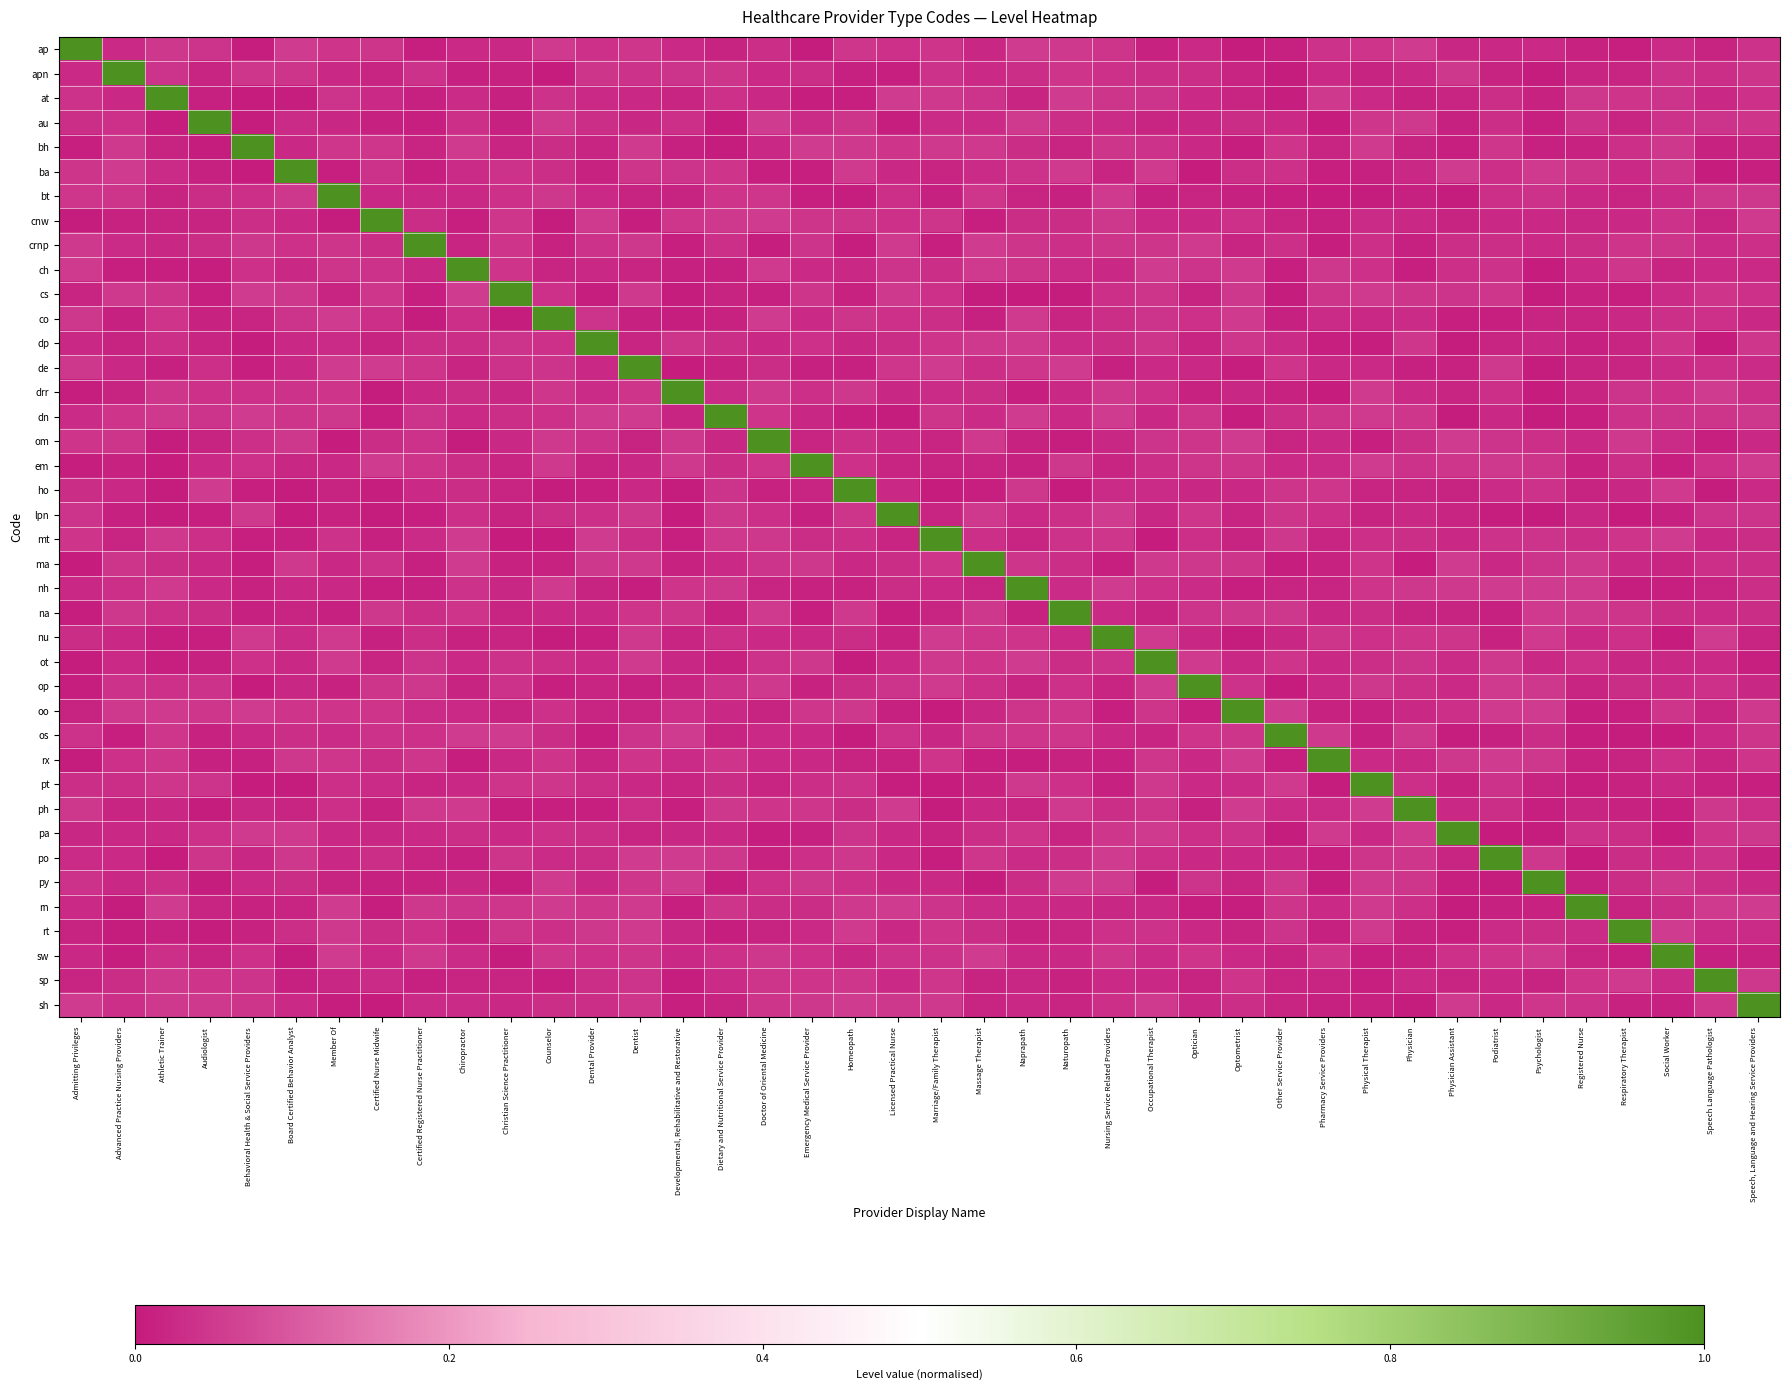

Reading left to right, what are all the values shown in this chart?

ap: Admitting Privileges=1.0	Advanced Practice Nursing Providers=0.0	Athletic Trainer=0.0	Audiologist=0.0	Behavioral Health & Social Service Providers=0.0	Board Certified Behavior Analyst=0.1	Member Of=0.0	Certified Nurse Midwife=0.0	Certified Registered Nurse Practitioner=0.0	Chiropractor=0.0	Christian Science Practitioner=0.0	Counselor=0.1	Dental Provider=0.0	Dentist=0.0	Developmental, Rehabilitative and Restorative=0.0	Dietary and Nutritional Service Provider=0.0	Doctor of Oriental Medicine=0.0	Emergency Medical Service Provider=0.0	Homeopath=0.0	Licensed Practical Nurse=0.0	Marriage/Family Therapist=0.0	Massage Therapist=0.0	Naprapath=0.1	Naturopath=0.0	Nursing Service Related Providers=0.0	Occupational Therapist=0.0	Optician=0.0	Optometrist=0.0	Other Service Provider=0.0	Pharmacy Service Providers=0.0	Physical Therapist=0.0	Physician=0.1	Physician Assistant=0.0	Podiatrist=0.0	Psychologist=0.0	Registered Nurse=0.0	Respiratory Therapist=0.0	Social Worker=0.0	Speech Language Pathologist=0.0	Speech, Language and Hearing Service Providers=0.0
apn: Admitting Privileges=0.0	Advanced Practice Nursing Providers=1.0	Athletic Trainer=0.0	Audiologist=0.0	Behavioral Health & Social Service Providers=0.0	Board Certified Behavior Analyst=0.0	Member Of=0.0	Certified Nurse Midwife=0.0	Certified Registered Nurse Practitioner=0.0	Chiropractor=0.0	Christian Science Practitioner=0.0	Counselor=0.0	Dental Provider=0.0	Dentist=0.0	Developmental, Rehabilitative and Restorative=0.0	Dietary and Nutritional Service Provider=0.0	Doctor of Oriental Medicine=0.0	Emergency Medical Service Provider=0.0	Homeopath=0.0	Licensed Practical Nurse=0.0	Marriage/Family Therapist=0.0	Massage Therapist=0.0	Naprapath=0.0	Naturopath=0.0	Nursing Service Related Providers=0.0	Occupational Therapist=0.0	Optician=0.0	Optometrist=0.0	Other Service Provider=0.0	Pharmacy Service Providers=0.0	Physical Therapist=0.0	Physician=0.0	Physician Assistant=0.0	Podiatrist=0.0	Psychologist=0.0	Registered Nurse=0.0	Respiratory Therapist=0.0	Social Worker=0.0	Speech Language Pathologist=0.0	Speech, Language and Hearing Service Providers=0.0
at: Admitting Privileges=0.0	Advanced Practice Nursing Providers=0.0	Athletic Trainer=1.0	Audiologist=0.0	Behavioral Health & Social Service Providers=0.0	Board Certified Behavior Analyst=0.0	Member Of=0.0	Certified Nurse Midwife=0.0	Certified Registered Nurse Practitioner=0.0	Chiropractor=0.0	Christian Science Practitioner=0.0	Counselor=0.0	Dental Provider=0.0	Dentist=0.0	Developmental, Rehabilitative and Restorative=0.0	Dietary and Nutritional Service Provider=0.0	Doctor of Oriental Medicine=0.0	Emergency Medical Service Provider=0.0	Homeopath=0.0	Licensed Practical Nurse=0.1	Marriage/Family Therapist=0.1	Massage Therapist=0.0	Naprapath=0.0	Naturopath=0.1	Nursing Service Related Providers=0.0	Occupational Therapist=0.0	Optician=0.0	Optometrist=0.0	Other Service Provider=0.0	Pharmacy Service Providers=0.0	Physical Therapist=0.0	Physician=0.0	Physician Assistant=0.0	Podiatrist=0.0	Psychologist=0.0	Registered Nurse=0.0	Respiratory Therapist=0.0	Social Worker=0.0	Speech Language Pathologist=0.0	Speech, Language and Hearing Service Providers=0.0
au: Admitting Privileges=0.0	Advanced Practice Nursing Providers=0.0	Athletic Trainer=0.0	Audiologist=1.0	Behavioral Health & Social Service Providers=0.0	Board Certified Behavior Analyst=0.0	Member Of=0.0	Certified Nurse Midwife=0.0	Certified Registered Nurse Practitioner=0.0	Chiropractor=0.0	Christian Science Practitioner=0.0	Counselor=0.1	Dental Provider=0.0	Dentist=0.0	Developmental, Rehabilitative and Restorative=0.0	Dietary and Nutritional Service Provider=0.0	Doctor of Oriental Medicine=0.1	Emergency Medical Service Provider=0.0	Homeopath=0.0	Licensed Practical Nurse=0.0	Marriage/Family Therapist=0.0	Massage Therapist=0.0	Naprapath=0.1	Naturopath=0.0	Nursing Service Related Providers=0.0	Occupational Therapist=0.0	Optician=0.0	Optometrist=0.0	Other Service Provider=0.0	Pharmacy Service Providers=0.0	Physical Therapist=0.0	Physician=0.0	Physician Assistant=0.0	Podiatrist=0.0	Psychologist=0.0	Registered Nurse=0.0	Respiratory Therapist=0.0	Social Worker=0.0	Speech Language Pathologist=0.0	Speech, Language and Hearing Service Providers=0.0
bh: Admitting Privileges=0.0	Advanced Practice Nursing Providers=0.1	Athletic Trainer=0.0	Audiologist=0.0	Behavioral Health & Social Service Providers=1.0	Board Certified Behavior Analyst=0.0	Member Of=0.0	Certified Nurse Midwife=0.0	Certified Registered Nurse Practitioner=0.0	Chiropractor=0.1	Christian Science Practitioner=0.0	Counselor=0.0	Dental Provider=0.0	Dentist=0.1	Developmental, Rehabilitative and Restorative=0.0	Dietary and Nutritional Service Provider=0.0	Doctor of Oriental Medicine=0.0	Emergency Medical Service Provider=0.1	Homeopath=0.0	Licensed Practical Nurse=0.0	Marriage/Family Therapist=0.0	Massage Therapist=0.0	Naprapath=0.0	Naturopath=0.0	Nursing Service Related Providers=0.0	Occupational Therapist=0.0	Optician=0.0	Optometrist=0.0	Other Service Provider=0.0	Pharmacy Service Providers=0.0	Physical Therapist=0.1	Physician=0.0	Physician Assistant=0.0	Podiatrist=0.0	Psychologist=0.0	Registered Nurse=0.0	Respiratory Therapist=0.0	Social Worker=0.0	Speech Language Pathologist=0.0	Speech, Language and Hearing Service Providers=0.0
ba: Admitting Privileges=0.0	Advanced Practice Nursing Providers=0.1	Athletic Trainer=0.0	Audiologist=0.0	Behavioral Health & Social Service Providers=0.0	Board Certified Behavior Analyst=1.0	Member Of=0.0	Certified Nurse Midwife=0.0	Certified Registered Nurse Practitioner=0.0	Chiropractor=0.0	Christian Science Practitioner=0.0	Counselor=0.0	Dental Provider=0.0	Dentist=0.0	Developmental, Rehabilitative and Restorative=0.0	Dietary and Nutritional Service Provider=0.0	Doctor of Oriental Medicine=0.0	Emergency Medical Service Provider=0.0	Homeopath=0.1	Licensed Practical Nurse=0.0	Marriage/Family Therapist=0.0	Massage Therapist=0.0	Naprapath=0.0	Naturopath=0.1	Nursing Service Related Providers=0.0	Occupational Therapist=0.1	Optician=0.0	Optometrist=0.0	Other Service Provider=0.0	Pharmacy Service Providers=0.0	Physical Therapist=0.0	Physician=0.0	Physician Assistant=0.1	Podiatrist=0.0	Psychologist=0.1	Registered Nurse=0.0	Respiratory Therapist=0.0	Social Worker=0.0	Speech Language Pathologist=0.0	Speech, Language and Hearing Service Providers=0.0
bt: Admitting Privileges=0.0	Advanced Practice Nursing Providers=0.0	Athletic Trainer=0.0	Audiologist=0.0	Behavioral Health & Social Service Providers=0.0	Board Certified Behavior Analyst=0.0	Member Of=1.0	Certified Nurse Midwife=0.0	Certified Registered Nurse Practitioner=0.0	Chiropractor=0.0	Christian Science Practitioner=0.0	Counselor=0.0	Dental Provider=0.0	Dentist=0.0	Developmental, Rehabilitative and Restorative=0.0	Dietary and Nutritional Service Provider=0.0	Doctor of Oriental Medicine=0.0	Emergency Medical Service Provider=0.0	Homeopath=0.0	Licensed Practical Nurse=0.0	Marriage/Family Therapist=0.0	Massage Therapist=0.0	Naprapath=0.0	Naturopath=0.0	Nursing Service Related Providers=0.1	Occupational Therapist=0.0	Optician=0.0	Optometrist=0.0	Other Service Provider=0.0	Pharmacy Service Providers=0.0	Physical Therapist=0.0	Physician=0.0	Physician Assistant=0.0	Podiatrist=0.0	Psychologist=0.0	Registered Nurse=0.0	Respiratory Therapist=0.0	Social Worker=0.0	Speech Language Pathologist=0.0	Speech, Language and Hearing Service Providers=0.0
cnw: Admitting Privileges=0.0	Advanced Practice Nursing Providers=0.0	Athletic Trainer=0.0	Audiologist=0.0	Behavioral Health & Social Service Providers=0.0	Board Certified Behavior Analyst=0.0	Member Of=0.0	Certified Nurse Midwife=1.0	Certified Registered Nurse Practitioner=0.0	Chiropractor=0.0	Christian Science Practitioner=0.0	Counselor=0.0	Dental Provider=0.1	Dentist=0.0	Developmental, Rehabilitative and Restorative=0.0	Dietary and Nutritional Service Provider=0.0	Doctor of Oriental Medicine=0.1	Emergency Medical Service Provider=0.0	Homeopath=0.0	Licensed Practical Nurse=0.0	Marriage/Family Therapist=0.0	Massage Therapist=0.0	Naprapath=0.0	Naturopath=0.0	Nursing Service Related Providers=0.0	Occupational Therapist=0.0	Optician=0.0	Optometrist=0.0	Other Service Provider=0.0	Pharmacy Service Providers=0.0	Physical Therapist=0.0	Physician=0.0	Physician Assistant=0.0	Podiatrist=0.0	Psychologist=0.0	Registered Nurse=0.0	Respiratory Therapist=0.0	Social Worker=0.0	Speech Language Pathologist=0.0	Speech, Language and Hearing Service Providers=0.1
crnp: Admitting Privileges=0.1	Advanced Practice Nursing Providers=0.0	Athletic Trainer=0.0	Audiologist=0.0	Behavioral Health & Social Service Providers=0.0	Board Certified Behavior Analyst=0.0	Member Of=0.0	Certified Nurse Midwife=0.0	Certified Registered Nurse Practitioner=1.0	Chiropractor=0.0	Christian Science Practitioner=0.0	Counselor=0.0	Dental Provider=0.0	Dentist=0.0	Developmental, Rehabilitative and Restorative=0.0	Dietary and Nutritional Service Provider=0.0	Doctor of Oriental Medicine=0.0	Emergency Medical Service Provider=0.0	Homeopath=0.0	Licensed Practical Nurse=0.1	Marriage/Family Therapist=0.0	Massage Therapist=0.1	Naprapath=0.0	Naturopath=0.0	Nursing Service Related Providers=0.0	Occupational Therapist=0.0	Optician=0.1	Optometrist=0.0	Other Service Provider=0.0	Pharmacy Service Providers=0.0	Physical Therapist=0.0	Physician=0.0	Physician Assistant=0.0	Podiatrist=0.0	Psychologist=0.0	Registered Nurse=0.0	Respiratory Therapist=0.0	Social Worker=0.0	Speech Language Pathologist=0.0	Speech, Language and Hearing Service Providers=0.0
ch: Admitting Privileges=0.1	Advanced Practice Nursing Providers=0.0	Athletic Trainer=0.0	Audiologist=0.0	Behavioral Health & Social Service Providers=0.0	Board Certified Behavior Analyst=0.0	Member Of=0.0	Certified Nurse Midwife=0.0	Certified Registered Nurse Practitioner=0.0	Chiropractor=1.0	Christian Science Practitioner=0.0	Counselor=0.0	Dental Provider=0.0	Dentist=0.0	Developmental, Rehabilitative and Restorative=0.0	Dietary and Nutritional Service Provider=0.0	Doctor of Oriental Medicine=0.1	Emergency Medical Service Provider=0.0	Homeopath=0.0	Licensed Practical Nurse=0.0	Marriage/Family Therapist=0.0	Massage Therapist=0.1	Naprapath=0.0	Naturopath=0.0	Nursing Service Related Providers=0.0	Occupational Therapist=0.1	Optician=0.0	Optometrist=0.1	Other Service Provider=0.0	Pharmacy Service Providers=0.0	Physical Therapist=0.0	Physician=0.0	Physician Assistant=0.0	Podiatrist=0.0	Psychologist=0.0	Registered Nurse=0.0	Respiratory Therapist=0.0	Social Worker=0.0	Speech Language Pathologist=0.0	Speech, Language and Hearing Service Providers=0.0
cs: Admitting Privileges=0.0	Advanced Practice Nursing Providers=0.1	Athletic Trainer=0.0	Audiologist=0.0	Behavioral Health & Social Service Providers=0.1	Board Certified Behavior Analyst=0.0	Member Of=0.0	Certified Nurse Midwife=0.0	Certified Registered Nurse Practitioner=0.0	Chiropractor=0.1	Christian Science Practitioner=1.0	Counselor=0.0	Dental Provider=0.0	Dentist=0.0	Developmental, Rehabilitative and Restorative=0.0	Dietary and Nutritional Service Provider=0.0	Doctor of Oriental Medicine=0.0	Emergency Medical Service Provider=0.0	Homeopath=0.0	Licensed Practical Nurse=0.1	Marriage/Family Therapist=0.0	Massage Therapist=0.0	Naprapath=0.0	Naturopath=0.0	Nursing Service Related Providers=0.0	Occupational Therapist=0.0	Optician=0.0	Optometrist=0.0	Other Service Provider=0.0	Pharmacy Service Providers=0.0	Physical Therapist=0.1	Physician=0.0	Physician Assistant=0.0	Podiatrist=0.0	Psychologist=0.0	Registered Nurse=0.0	Respiratory Therapist=0.0	Social Worker=0.0	Speech Language Pathologist=0.0	Speech, Language and Hearing Service Providers=0.0
co: Admitting Privileges=0.0	Advanced Practice Nursing Providers=0.0	Athletic Trainer=0.0	Audiologist=0.0	Behavioral Health & Social Service Providers=0.0	Board Certified Behavior Analyst=0.0	Member Of=0.1	Certified Nurse Midwife=0.0	Certified Registered Nurse Practitioner=0.0	Chiropractor=0.0	Christian Science Practitioner=0.0	Counselor=1.0	Dental Provider=0.0	Dentist=0.0	Developmental, Rehabilitative and Restorative=0.0	Dietary and Nutritional Service Provider=0.0	Doctor of Oriental Medicine=0.1	Emergency Medical Service Provider=0.0	Homeopath=0.0	Licensed Practical Nurse=0.0	Marriage/Family Therapist=0.0	Massage Therapist=0.0	Naprapath=0.1	Naturopath=0.0	Nursing Service Related Providers=0.0	Occupational Therapist=0.0	Optician=0.0	Optometrist=0.1	Other Service Provider=0.0	Pharmacy Service Providers=0.0	Physical Therapist=0.0	Physician=0.0	Physician Assistant=0.0	Podiatrist=0.0	Psychologist=0.0	Registered Nurse=0.0	Respiratory Therapist=0.0	Social Worker=0.0	Speech Language Pathologist=0.0	Speech, Language and Hearing Service Providers=0.0
dp: Admitting Privileges=0.0	Advanced Practice Nursing Providers=0.0	Athletic Trainer=0.0	Audiologist=0.0	Behavioral Health & Social Service Providers=0.0	Board Certified Behavior Analyst=0.0	Member Of=0.0	Certified Nurse Midwife=0.0	Certified Registered Nurse Practitioner=0.0	Chiropractor=0.0	Christian Science Practitioner=0.0	Counselor=0.0	Dental Provider=1.0	Dentist=0.0	Developmental, Rehabilitative and Restorative=0.0	Dietary and Nutritional Service Provider=0.0	Doctor of Oriental Medicine=0.0	Emergency Medical Service Provider=0.0	Homeopath=0.0	Licensed Practical Nurse=0.0	Marriage/Family Therapist=0.0	Massage Therapist=0.0	Naprapath=0.1	Naturopath=0.0	Nursing Service Related Providers=0.0	Occupational Therapist=0.0	Optician=0.0	Optometrist=0.0	Other Service Provider=0.0	Pharmacy Service Providers=0.0	Physical Therapist=0.0	Physician=0.0	Physician Assistant=0.0	Podiatrist=0.0	Psychologist=0.0	Registered Nurse=0.0	Respiratory Therapist=0.0	Social Worker=0.0	Speech Language Pathologist=0.0	Speech, Language and Hearing Service Providers=0.0
de: Admitting Privileges=0.0	Advanced Practice Nursing Providers=0.0	Athletic Trainer=0.0	Audiologist=0.0	Behavioral Health & Social Service Providers=0.0	Board Certified Behavior Analyst=0.0	Member Of=0.1	Certified Nurse Midwife=0.1	Certified Registered Nurse Practitioner=0.0	Chiropractor=0.0	Christian Science Practitioner=0.0	Counselor=0.0	Dental Provider=0.0	Dentist=1.0	Developmental, Rehabilitative and Restorative=0.0	Dietary and Nutritional Service Provider=0.0	Doctor of Oriental Medicine=0.0	Emergency Medical Service Provider=0.0	Homeopath=0.0	Licensed Practical Nurse=0.0	Marriage/Family Therapist=0.1	Massage Therapist=0.0	Naprapath=0.0	Naturopath=0.1	Nursing Service Related Providers=0.0	Occupational Therapist=0.0	Optician=0.0	Optometrist=0.0	Other Service Provider=0.0	Pharmacy Service Providers=0.0	Physical Therapist=0.0	Physician=0.0	Physician Assistant=0.0	Podiatrist=0.1	Psychologist=0.0	Registered Nurse=0.0	Respiratory Therapist=0.0	Social Worker=0.0	Speech Language Pathologist=0.0	Speech, Language and Hearing Service Providers=0.0
drr: Admitting Privileges=0.0	Advanced Practice Nursing Providers=0.0	Athletic Trainer=0.0	Audiologist=0.0	Behavioral Health & Social Service Providers=0.0	Board Certified Behavior Analyst=0.0	Member Of=0.0	Certified Nurse Midwife=0.0	Certified Registered Nurse Practitioner=0.0	Chiropractor=0.0	Christian Science Practitioner=0.0	Counselor=0.0	Dental Provider=0.0	Dentist=0.0	Developmental, Rehabilitative and Restorative=1.0	Dietary and Nutritional Service Provider=0.0	Doctor of Oriental Medicine=0.1	Emergency Medical Service Provider=0.0	Homeopath=0.0	Licensed Practical Nurse=0.0	Marriage/Family Therapist=0.0	Massage Therapist=0.0	Naprapath=0.0	Naturopath=0.0	Nursing Service Related Providers=0.1	Occupational Therapist=0.0	Optician=0.0	Optometrist=0.0	Other Service Provider=0.0	Pharmacy Service Providers=0.0	Physical Therapist=0.1	Physician=0.0	Physician Assistant=0.0	Podiatrist=0.0	Psychologist=0.0	Registered Nurse=0.0	Respiratory Therapist=0.0	Social Worker=0.0	Speech Language Pathologist=0.1	Speech, Language and Hearing Service Providers=0.0
dn: Admitting Privileges=0.0	Advanced Practice Nursing Providers=0.0	Athletic Trainer=0.0	Audiologist=0.0	Behavioral Health & Social Service Providers=0.1	Board Certified Behavior Analyst=0.0	Member Of=0.0	Certified Nurse Midwife=0.0	Certified Registered Nurse Practitioner=0.0	Chiropractor=0.0	Christian Science Practitioner=0.0	Counselor=0.0	Dental Provider=0.1	Dentist=0.1	Developmental, Rehabilitative and Restorative=0.0	Dietary and Nutritional Service Provider=1.0	Doctor of Oriental Medicine=0.0	Emergency Medical Service Provider=0.0	Homeopath=0.0	Licensed Practical Nurse=0.0	Marriage/Family Therapist=0.0	Massage Therapist=0.0	Naprapath=0.1	Naturopath=0.0	Nursing Service Related Providers=0.1	Occupational Therapist=0.0	Optician=0.0	Optometrist=0.0	Other Service Provider=0.0	Pharmacy Service Providers=0.0	Physical Therapist=0.1	Physician=0.0	Physician Assistant=0.0	Podiatrist=0.0	Psychologist=0.0	Registered Nurse=0.0	Respiratory Therapist=0.0	Social Worker=0.0	Speech Language Pathologist=0.0	Speech, Language and Hearing Service Providers=0.0
om: Admitting Privileges=0.0	Advanced Practice Nursing Providers=0.0	Athletic Trainer=0.0	Audiologist=0.0	Behavioral Health & Social Service Providers=0.0	Board Certified Behavior Analyst=0.0	Member Of=0.0	Certified Nurse Midwife=0.0	Certified Registered Nurse Practitioner=0.0	Chiropractor=0.0	Christian Science Practitioner=0.0	Counselor=0.0	Dental Provider=0.0	Dentist=0.0	Developmental, Rehabilitative and Restorative=0.0	Dietary and Nutritional Service Provider=0.0	Doctor of Oriental Medicine=1.0	Emergency Medical Service Provider=0.0	Homeopath=0.0	Licensed Practical Nurse=0.0	Marriage/Family Therapist=0.0	Massage Therapist=0.0	Naprapath=0.0	Naturopath=0.0	Nursing Service Related Providers=0.0	Occupational Therapist=0.0	Optician=0.0	Optometrist=0.1	Other Service Provider=0.0	Pharmacy Service Providers=0.0	Physical Therapist=0.0	Physician=0.0	Physician Assistant=0.1	Podiatrist=0.0	Psychologist=0.0	Registered Nurse=0.0	Respiratory Therapist=0.1	Social Worker=0.0	Speech Language Pathologist=0.0	Speech, Language and Hearing Service Providers=0.0
em: Admitting Privileges=0.0	Advanced Practice Nursing Providers=0.0	Athletic Trainer=0.0	Audiologist=0.0	Behavioral Health & Social Service Providers=0.0	Board Certified Behavior Analyst=0.0	Member Of=0.0	Certified Nurse Midwife=0.1	Certified Registered Nurse Practitioner=0.0	Chiropractor=0.0	Christian Science Practitioner=0.0	Counselor=0.0	Dental Provider=0.0	Dentist=0.0	Developmental, Rehabilitative and Restorative=0.1	Dietary and Nutritional Service Provider=0.0	Doctor of Oriental Medicine=0.0	Emergency Medical Service Provider=1.0	Homeopath=0.0	Licensed Practical Nurse=0.0	Marriage/Family Therapist=0.0	Massage Therapist=0.0	Naprapath=0.0	Naturopath=0.0	Nursing Service Related Providers=0.0	Occupational Therapist=0.0	Optician=0.0	Optometrist=0.0	Other Service Provider=0.0	Pharmacy Service Providers=0.0	Physical Therapist=0.1	Physician=0.0	Physician Assistant=0.0	Podiatrist=0.0	Psychologist=0.0	Registered Nurse=0.0	Respiratory Therapist=0.0	Social Worker=0.0	Speech Language Pathologist=0.0	Speech, Language and Hearing Service Providers=0.1
ho: Admitting Privileges=0.0	Advanced Practice Nursing Providers=0.0	Athletic Trainer=0.0	Audiologist=0.1	Behavioral Health & Social Service Providers=0.0	Board Certified Behavior Analyst=0.0	Member Of=0.0	Certified Nurse Midwife=0.0	Certified Registered Nurse Practitioner=0.0	Chiropractor=0.0	Christian Science Practitioner=0.0	Counselor=0.0	Dental Provider=0.0	Dentist=0.0	Developmental, Rehabilitative and Restorative=0.0	Dietary and Nutritional Service Provider=0.0	Doctor of Oriental Medicine=0.0	Emergency Medical Service Provider=0.0	Homeopath=1.0	Licensed Practical Nurse=0.0	Marriage/Family Therapist=0.0	Massage Therapist=0.0	Naprapath=0.0	Naturopath=0.0	Nursing Service Related Providers=0.0	Occupational Therapist=0.0	Optician=0.0	Optometrist=0.0	Other Service Provider=0.0	Pharmacy Service Providers=0.0	Physical Therapist=0.0	Physician=0.0	Physician Assistant=0.0	Podiatrist=0.0	Psychologist=0.0	Registered Nurse=0.0	Respiratory Therapist=0.0	Social Worker=0.1	Speech Language Pathologist=0.0	Speech, Language and Hearing Service Providers=0.0
lpn: Admitting Privileges=0.0	Advanced Practice Nursing Providers=0.0	Athletic Trainer=0.0	Audiologist=0.0	Behavioral Health & Social Service Providers=0.1	Board Certified Behavior Analyst=0.0	Member Of=0.0	Certified Nurse Midwife=0.0	Certified Registered Nurse Practitioner=0.0	Chiropractor=0.0	Christian Science Practitioner=0.0	Counselor=0.0	Dental Provider=0.0	Dentist=0.0	Developmental, Rehabilitative and Restorative=0.0	Dietary and Nutritional Service Provider=0.0	Doctor of Oriental Medicine=0.0	Emergency Medical Service Provider=0.0	Homeopath=0.0	Licensed Practical Nurse=1.0	Marriage/Family Therapist=0.0	Massage Therapist=0.1	Naprapath=0.0	Naturopath=0.0	Nursing Service Related Providers=0.1	Occupational Therapist=0.0	Optician=0.0	Optometrist=0.0	Other Service Provider=0.0	Pharmacy Service Providers=0.0	Physical Therapist=0.0	Physician=0.0	Physician Assistant=0.0	Podiatrist=0.0	Psychologist=0.0	Registered Nurse=0.0	Respiratory Therapist=0.0	Social Worker=0.0	Speech Language Pathologist=0.0	Speech, Language and Hearing Service Providers=0.0
mt: Admitting Privileges=0.0	Advanced Practice Nursing Providers=0.0	Athletic Trainer=0.0	Audiologist=0.0	Behavioral Health & Social Service Providers=0.0	Board Certified Behavior Analyst=0.0	Member Of=0.0	Certified Nurse Midwife=0.0	Certified Registered Nurse Practitioner=0.0	Chiropractor=0.1	Christian Science Practitioner=0.0	Counselor=0.0	Dental Provider=0.1	Dentist=0.0	Developmental, Rehabilitative and Restorative=0.0	Dietary and Nutritional Service Provider=0.0	Doctor of Oriental Medicine=0.0	Emergency Medical Service Provider=0.0	Homeopath=0.0	Licensed Practical Nurse=0.0	Marriage/Family Therapist=1.0	Massage Therapist=0.0	Naprapath=0.0	Naturopath=0.0	Nursing Service Related Providers=0.0	Occupational Therapist=0.0	Optician=0.0	Optometrist=0.0	Other Service Provider=0.0	Pharmacy Service Providers=0.0	Physical Therapist=0.0	Physician=0.0	Physician Assistant=0.0	Podiatrist=0.0	Psychologist=0.0	Registered Nurse=0.0	Respiratory Therapist=0.0	Social Worker=0.1	Speech Language Pathologist=0.0	Speech, Language and Hearing Service Providers=0.0
ma: Admitting Privileges=0.0	Advanced Practice Nursing Providers=0.0	Athletic Trainer=0.0	Audiologist=0.0	Behavioral Health & Social Service Providers=0.0	Board Certified Behavior Analyst=0.0	Member Of=0.0	Certified Nurse Midwife=0.0	Certified Registered Nurse Practitioner=0.0	Chiropractor=0.1	Christian Science Practitioner=0.0	Counselor=0.0	Dental Provider=0.0	Dentist=0.1	Developmental, Rehabilitative and Restorative=0.0	Dietary and Nutritional Service Provider=0.0	Doctor of Oriental Medicine=0.0	Emergency Medical Service Provider=0.0	Homeopath=0.0	Licensed Practical Nurse=0.0	Marriage/Family Therapist=0.0	Massage Therapist=1.0	Naprapath=0.0	Naturopath=0.0	Nursing Service Related Providers=0.0	Occupational Therapist=0.0	Optician=0.0	Optometrist=0.0	Other Service Provider=0.0	Pharmacy Service Providers=0.0	Physical Therapist=0.0	Physician=0.0	Physician Assistant=0.1	Podiatrist=0.0	Psychologist=0.0	Registered Nurse=0.0	Respiratory Therapist=0.0	Social Worker=0.0	Speech Language Pathologist=0.0	Speech, Language and Hearing Service Providers=0.0
nh: Admitting Privileges=0.0	Advanced Practice Nursing Providers=0.0	Athletic Trainer=0.1	Audiologist=0.0	Behavioral Health & Social Service Providers=0.0	Board Certified Behavior Analyst=0.0	Member Of=0.0	Certified Nurse Midwife=0.0	Certified Registered Nurse Practitioner=0.0	Chiropractor=0.0	Christian Science Practitioner=0.0	Counselor=0.1	Dental Provider=0.0	Dentist=0.0	Developmental, Rehabilitative and Restorative=0.0	Dietary and Nutritional Service Provider=0.0	Doctor of Oriental Medicine=0.0	Emergency Medical Service Provider=0.0	Homeopath=0.0	Licensed Practical Nurse=0.0	Marriage/Family Therapist=0.0	Massage Therapist=0.0	Naprapath=1.0	Naturopath=0.0	Nursing Service Related Providers=0.1	Occupational Therapist=0.0	Optician=0.0	Optometrist=0.0	Other Service Provider=0.0	Pharmacy Service Providers=0.0	Physical Therapist=0.0	Physician=0.0	Physician Assistant=0.0	Podiatrist=0.1	Psychologist=0.1	Registered Nurse=0.1	Respiratory Therapist=0.0	Social Worker=0.0	Speech Language Pathologist=0.0	Speech, Language and Hearing Service Providers=0.0
na: Admitting Privileges=0.0	Advanced Practice Nursing Providers=0.0	Athletic Trainer=0.0	Audiologist=0.0	Behavioral Health & Social Service Providers=0.0	Board Certified Behavior Analyst=0.0	Member Of=0.0	Certified Nurse Midwife=0.0	Certified Registered Nurse Practitioner=0.0	Chiropractor=0.0	Christian Science Practitioner=0.0	Counselor=0.0	Dental Provider=0.0	Dentist=0.0	Developmental, Rehabilitative and Restorative=0.0	Dietary and Nutritional Service Provider=0.0	Doctor of Oriental Medicine=0.1	Emergency Medical Service Provider=0.0	Homeopath=0.0	Licensed Practical Nurse=0.0	Marriage/Family Therapist=0.0	Massage Therapist=0.0	Naprapath=0.0	Naturopath=1.0	Nursing Service Related Providers=0.0	Occupational Therapist=0.0	Optician=0.0	Optometrist=0.0	Other Service Provider=0.0	Pharmacy Service Providers=0.0	Physical Therapist=0.0	Physician=0.0	Physician Assistant=0.0	Podiatrist=0.0	Psychologist=0.1	Registered Nurse=0.0	Respiratory Therapist=0.0	Social Worker=0.0	Speech Language Pathologist=0.0	Speech, Language and Hearing Service Providers=0.0
nu: Admitting Privileges=0.0	Advanced Practice Nursing Providers=0.0	Athletic Trainer=0.0	Audiologist=0.0	Behavioral Health & Social Service Providers=0.1	Board Certified Behavior Analyst=0.0	Member Of=0.1	Certified Nurse Midwife=0.0	Certified Registered Nurse Practitioner=0.0	Chiropractor=0.0	Christian Science Practitioner=0.0	Counselor=0.0	Dental Provider=0.0	Dentist=0.1	Developmental, Rehabilitative and Restorative=0.0	Dietary and Nutritional Service Provider=0.0	Doctor of Oriental Medicine=0.0	Emergency Medical Service Provider=0.0	Homeopath=0.0	Licensed Practical Nurse=0.0	Marriage/Family Therapist=0.1	Massage Therapist=0.0	Naprapath=0.0	Naturopath=0.0	Nursing Service Related Providers=1.0	Occupational Therapist=0.1	Optician=0.0	Optometrist=0.0	Other Service Provider=0.0	Pharmacy Service Providers=0.0	Physical Therapist=0.0	Physician=0.0	Physician Assistant=0.0	Podiatrist=0.0	Psychologist=0.1	Registered Nurse=0.0	Respiratory Therapist=0.0	Social Worker=0.0	Speech Language Pathologist=0.1	Speech, Language and Hearing Service Providers=0.0
ot: Admitting Privileges=0.0	Advanced Practice Nursing Providers=0.0	Athletic Trainer=0.0	Audiologist=0.0	Behavioral Health & Social Service Providers=0.0	Board Certified Behavior Analyst=0.0	Member Of=0.1	Certified Nurse Midwife=0.0	Certified Registered Nurse Practitioner=0.0	Chiropractor=0.0	Christian Science Practitioner=0.0	Counselor=0.0	Dental Provider=0.0	Dentist=0.1	Developmental, Rehabilitative and Restorative=0.0	Dietary and Nutritional Service Provider=0.0	Doctor of Oriental Medicine=0.0	Emergency Medical Service Provider=0.0	Homeopath=0.0	Licensed Practical Nurse=0.0	Marriage/Family Therapist=0.0	Massage Therapist=0.0	Naprapath=0.1	Naturopath=0.0	Nursing Service Related Providers=0.0	Occupational Therapist=1.0	Optician=0.1	Optometrist=0.0	Other Service Provider=0.0	Pharmacy Service Providers=0.0	Physical Therapist=0.0	Physician=0.0	Physician Assistant=0.0	Podiatrist=0.1	Psychologist=0.0	Registered Nurse=0.0	Respiratory Therapist=0.0	Social Worker=0.0	Speech Language Pathologist=0.0	Speech, Language and Hearing Service Providers=0.0
op: Admitting Privileges=0.0	Advanced Practice Nursing Providers=0.0	Athletic Trainer=0.0	Audiologist=0.0	Behavioral Health & Social Service Providers=0.0	Board Certified Behavior Analyst=0.0	Member Of=0.0	Certified Nurse Midwife=0.0	Certified Registered Nurse Practitioner=0.0	Chiropractor=0.0	Christian Science Practitioner=0.0	Counselor=0.0	Dental Provider=0.0	Dentist=0.0	Developmental, Rehabilitative and Restorative=0.0	Dietary and Nutritional Service Provider=0.0	Doctor of Oriental Medicine=0.1	Emergency Medical Service Provider=0.0	Homeopath=0.0	Licensed Practical Nurse=0.0	Marriage/Family Therapist=0.1	Massage Therapist=0.0	Naprapath=0.0	Naturopath=0.0	Nursing Service Related Providers=0.0	Occupational Therapist=0.1	Optician=1.0	Optometrist=0.0	Other Service Provider=0.0	Pharmacy Service Providers=0.0	Physical Therapist=0.0	Physician=0.0	Physician Assistant=0.0	Podiatrist=0.1	Psychologist=0.0	Registered Nurse=0.0	Respiratory Therapist=0.0	Social Worker=0.0	Speech Language Pathologist=0.0	Speech, Language and Hearing Service Providers=0.0
oo: Admitting Privileges=0.0	Advanced Practice Nursing Providers=0.1	Athletic Trainer=0.1	Audiologist=0.0	Behavioral Health & Social Service Providers=0.1	Board Certified Behavior Analyst=0.0	Member Of=0.0	Certified Nurse Midwife=0.0	Certified Registered Nurse Practitioner=0.0	Chiropractor=0.0	Christian Science Practitioner=0.0	Counselor=0.0	Dental Provider=0.0	Dentist=0.0	Developmental, Rehabilitative and Restorative=0.0	Dietary and Nutritional Service Provider=0.0	Doctor of Oriental Medicine=0.0	Emergency Medical Service Provider=0.0	Homeopath=0.0	Licensed Practical Nurse=0.0	Marriage/Family Therapist=0.0	Massage Therapist=0.0	Naprapath=0.0	Naturopath=0.0	Nursing Service Related Providers=0.0	Occupational Therapist=0.0	Optician=0.0	Optometrist=1.0	Other Service Provider=0.1	Pharmacy Service Providers=0.0	Physical Therapist=0.0	Physician=0.0	Physician Assistant=0.0	Podiatrist=0.1	Psychologist=0.1	Registered Nurse=0.0	Respiratory Therapist=0.0	Social Worker=0.0	Speech Language Pathologist=0.0	Speech, Language and Hearing Service Providers=0.0
os: Admitting Privileges=0.0	Advanced Practice Nursing Providers=0.0	Athletic Trainer=0.0	Audiologist=0.0	Behavioral Health & Social Service Providers=0.0	Board Certified Behavior Analyst=0.0	Member Of=0.0	Certified Nurse Midwife=0.0	Certified Registered Nurse Practitioner=0.0	Chiropractor=0.1	Christian Science Practitioner=0.1	Counselor=0.0	Dental Provider=0.0	Dentist=0.0	Developmental, Rehabilitative and Restorative=0.1	Dietary and Nutritional Service Provider=0.0	Doctor of Oriental Medicine=0.0	Emergency Medical Service Provider=0.0	Homeopath=0.0	Licensed Practical Nurse=0.0	Marriage/Family Therapist=0.0	Massage Therapist=0.0	Naprapath=0.0	Naturopath=0.0	Nursing Service Related Providers=0.0	Occupational Therapist=0.0	Optician=0.0	Optometrist=0.0	Other Service Provider=1.0	Pharmacy Service Providers=0.0	Physical Therapist=0.0	Physician=0.0	Physician Assistant=0.0	Podiatrist=0.0	Psychologist=0.0	Registered Nurse=0.0	Respiratory Therapist=0.0	Social Worker=0.0	Speech Language Pathologist=0.0	Speech, Language and Hearing Service Providers=0.0
rx: Admitting Privileges=0.0	Advanced Practice Nursing Providers=0.0	Athletic Trainer=0.0	Audiologist=0.0	Behavioral Health & Social Service Providers=0.0	Board Certified Behavior Analyst=0.0	Member Of=0.0	Certified Nurse Midwife=0.0	Certified Registered Nurse Practitioner=0.0	Chiropractor=0.0	Christian Science Practitioner=0.0	Counselor=0.0	Dental Provider=0.0	Dentist=0.0	Developmental, Rehabilitative and Restorative=0.0	Dietary and Nutritional Service Provider=0.0	Doctor of Oriental Medicine=0.0	Emergency Medical Service Provider=0.0	Homeopath=0.0	Licensed Practical Nurse=0.0	Marriage/Family Therapist=0.0	Massage Therapist=0.0	Naprapath=0.0	Naturopath=0.0	Nursing Service Related Providers=0.0	Occupational Therapist=0.0	Optician=0.0	Optometrist=0.1	Other Service Provider=0.0	Pharmacy Service Providers=1.0	Physical Therapist=0.0	Physician=0.0	Physician Assistant=0.0	Podiatrist=0.1	Psychologist=0.0	Registered Nurse=0.0	Respiratory Therapist=0.0	Social Worker=0.0	Speech Language Pathologist=0.0	Speech, Language and Hearing Service Providers=0.0
pt: Admitting Privileges=0.0	Advanced Practice Nursing Providers=0.0	Athletic Trainer=0.0	Audiologist=0.0	Behavioral Health & Social Service Providers=0.0	Board Certified Behavior Analyst=0.0	Member Of=0.0	Certified Nurse Midwife=0.0	Certified Registered Nurse Practitioner=0.0	Chiropractor=0.0	Christian Science Practitioner=0.0	Counselor=0.0	Dental Provider=0.0	Dentist=0.0	Developmental, Rehabilitative and Restorative=0.0	Dietary and Nutritional Service Provider=0.0	Doctor of Oriental Medicine=0.0	Emergency Medical Service Provider=0.0	Homeopath=0.0	Licensed Practical Nurse=0.0	Marriage/Family Therapist=0.0	Massage Therapist=0.0	Naprapath=0.0	Naturopath=0.0	Nursing Service Related Providers=0.0	Occupational Therapist=0.0	Optician=0.0	Optometrist=0.0	Other Service Provider=0.1	Pharmacy Service Providers=0.0	Physical Therapist=1.0	Physician=0.0	Physician Assistant=0.0	Podiatrist=0.0	Psychologist=0.0	Registered Nurse=0.0	Respiratory Therapist=0.0	Social Worker=0.0	Speech Language Pathologist=0.0	Speech, Language and Hearing Service Providers=0.0
ph: Admitting Privileges=0.0	Advanced Practice Nursing Providers=0.0	Athletic Trainer=0.0	Audiologist=0.0	Behavioral Health & Social Service Providers=0.0	Board Certified Behavior Analyst=0.0	Member Of=0.0	Certified Nurse Midwife=0.0	Certified Registered Nurse Practitioner=0.0	Chiropractor=0.1	Christian Science Practitioner=0.0	Counselor=0.0	Dental Provider=0.0	Dentist=0.0	Developmental, Rehabilitative and Restorative=0.0	Dietary and Nutritional Service Provider=0.0	Doctor of Oriental Medicine=0.0	Emergency Medical Service Provider=0.0	Homeopath=0.0	Licensed Practical Nurse=0.1	Marriage/Family Therapist=0.0	Massage Therapist=0.0	Naprapath=0.0	Naturopath=0.1	Nursing Service Related Providers=0.0	Occupational Therapist=0.0	Optician=0.0	Optometrist=0.1	Other Service Provider=0.0	Pharmacy Service Providers=0.0	Physical Therapist=0.1	Physician=1.0	Physician Assistant=0.0	Podiatrist=0.0	Psychologist=0.0	Registered Nurse=0.0	Respiratory Therapist=0.0	Social Worker=0.0	Speech Language Pathologist=0.0	Speech, Language and Hearing Service Providers=0.0
pa: Admitting Privileges=0.0	Advanced Practice Nursing Providers=0.0	Athletic Trainer=0.0	Audiologist=0.0	Behavioral Health & Social Service Providers=0.1	Board Certified Behavior Analyst=0.1	Member Of=0.0	Certified Nurse Midwife=0.0	Certified Registered Nurse Practitioner=0.0	Chiropractor=0.0	Christian Science Practitioner=0.0	Counselor=0.0	Dental Provider=0.0	Dentist=0.0	Developmental, Rehabilitative and Restorative=0.0	Dietary and Nutritional Service Provider=0.0	Doctor of Oriental Medicine=0.0	Emergency Medical Service Provider=0.0	Homeopath=0.0	Licensed Practical Nurse=0.0	Marriage/Family Therapist=0.0	Massage Therapist=0.0	Naprapath=0.0	Naturopath=0.0	Nursing Service Related Providers=0.0	Occupational Therapist=0.1	Optician=0.0	Optometrist=0.0	Other Service Provider=0.0	Pharmacy Service Providers=0.1	Physical Therapist=0.0	Physician=0.1	Physician Assistant=1.0	Podiatrist=0.0	Psychologist=0.0	Registered Nurse=0.0	Respiratory Therapist=0.0	Social Worker=0.0	Speech Language Pathologist=0.0	Speech, Language and Hearing Service Providers=0.0
po: Admitting Privileges=0.0	Advanced Practice Nursing Providers=0.0	Athletic Trainer=0.0	Audiologist=0.0	Behavioral Health & Social Service Providers=0.0	Board Certified Behavior Analyst=0.0	Member Of=0.0	Certified Nurse Midwife=0.0	Certified Registered Nurse Practitioner=0.0	Chiropractor=0.0	Christian Science Practitioner=0.0	Counselor=0.0	Dental Provider=0.0	Dentist=0.1	Developmental, Rehabilitative and Restorative=0.1	Dietary and Nutritional Service Provider=0.0	Doctor of Oriental Medicine=0.0	Emergency Medical Service Provider=0.0	Homeopath=0.0	Licensed Practical Nurse=0.0	Marriage/Family Therapist=0.0	Massage Therapist=0.0	Naprapath=0.0	Naturopath=0.0	Nursing Service Related Providers=0.1	Occupational Therapist=0.0	Optician=0.0	Optometrist=0.0	Other Service Provider=0.0	Pharmacy Service Providers=0.0	Physical Therapist=0.0	Physician=0.0	Physician Assistant=0.0	Podiatrist=1.0	Psychologist=0.0	Registered Nurse=0.0	Respiratory Therapist=0.0	Social Worker=0.0	Speech Language Pathologist=0.0	Speech, Language and Hearing Service Providers=0.0
py: Admitting Privileges=0.0	Advanced Practice Nursing Providers=0.0	Athletic Trainer=0.0	Audiologist=0.0	Behavioral Health & Social Service Providers=0.0	Board Certified Behavior Analyst=0.0	Member Of=0.0	Certified Nurse Midwife=0.0	Certified Registered Nurse Practitioner=0.0	Chiropractor=0.0	Christian Science Practitioner=0.0	Counselor=0.1	Dental Provider=0.0	Dentist=0.0	Developmental, Rehabilitative and Restorative=0.1	Dietary and Nutritional Service Provider=0.0	Doctor of Oriental Medicine=0.0	Emergency Medical Service Provider=0.0	Homeopath=0.0	Licensed Practical Nurse=0.0	Marriage/Family Therapist=0.0	Massage Therapist=0.0	Naprapath=0.0	Naturopath=0.1	Nursing Service Related Providers=0.1	Occupational Therapist=0.0	Optician=0.0	Optometrist=0.0	Other Service Provider=0.0	Pharmacy Service Providers=0.0	Physical Therapist=0.1	Physician=0.0	Physician Assistant=0.0	Podiatrist=0.0	Psychologist=1.0	Registered Nurse=0.0	Respiratory Therapist=0.0	Social Worker=0.1	Speech Language Pathologist=0.0	Speech, Language and Hearing Service Providers=0.0
rn: Admitting Privileges=0.0	Advanced Practice Nursing Providers=0.0	Athletic Trainer=0.1	Audiologist=0.0	Behavioral Health & Social Service Providers=0.0	Board Certified Behavior Analyst=0.0	Member Of=0.1	Certified Nurse Midwife=0.0	Certified Registered Nurse Practitioner=0.0	Chiropractor=0.0	Christian Science Practitioner=0.0	Counselor=0.1	Dental Provider=0.0	Dentist=0.1	Developmental, Rehabilitative and Restorative=0.0	Dietary and Nutritional Service Provider=0.0	Doctor of Oriental Medicine=0.0	Emergency Medical Service Provider=0.0	Homeopath=0.0	Licensed Practical Nurse=0.1	Marriage/Family Therapist=0.0	Massage Therapist=0.0	Naprapath=0.0	Naturopath=0.0	Nursing Service Related Providers=0.0	Occupational Therapist=0.0	Optician=0.0	Optometrist=0.0	Other Service Provider=0.0	Pharmacy Service Providers=0.0	Physical Therapist=0.1	Physician=0.0	Physician Assistant=0.0	Podiatrist=0.0	Psychologist=0.0	Registered Nurse=1.0	Respiratory Therapist=0.0	Social Worker=0.0	Speech Language Pathologist=0.1	Speech, Language and Hearing Service Providers=0.1
rt: Admitting Privileges=0.0	Advanced Practice Nursing Providers=0.0	Athletic Trainer=0.0	Audiologist=0.0	Behavioral Health & Social Service Providers=0.0	Board Certified Behavior Analyst=0.0	Member Of=0.1	Certified Nurse Midwife=0.0	Certified Registered Nurse Practitioner=0.0	Chiropractor=0.0	Christian Science Practitioner=0.0	Counselor=0.0	Dental Provider=0.0	Dentist=0.1	Developmental, Rehabilitative and Restorative=0.0	Dietary and Nutritional Service Provider=0.0	Doctor of Oriental Medicine=0.0	Emergency Medical Service Provider=0.0	Homeopath=0.1	Licensed Practical Nurse=0.0	Marriage/Family Therapist=0.0	Massage Therapist=0.0	Naprapath=0.0	Naturopath=0.0	Nursing Service Related Providers=0.0	Occupational Therapist=0.0	Optician=0.0	Optometrist=0.0	Other Service Provider=0.0	Pharmacy Service Providers=0.0	Physical Therapist=0.1	Physician=0.0	Physician Assistant=0.0	Podiatrist=0.0	Psychologist=0.0	Registered Nurse=0.0	Respiratory Therapist=1.0	Social Worker=0.1	Speech Language Pathologist=0.0	Speech, Language and Hearing Service Providers=0.0
sw: Admitting Privileges=0.0	Advanced Practice Nursing Providers=0.0	Athletic Trainer=0.0	Audiologist=0.0	Behavioral Health & Social Service Providers=0.0	Board Certified Behavior Analyst=0.0	Member Of=0.1	Certified Nurse Midwife=0.0	Certified Registered Nurse Practitioner=0.0	Chiropractor=0.0	Christian Science Practitioner=0.0	Counselor=0.0	Dental Provider=0.0	Dentist=0.0	Developmental, Rehabilitative and Restorative=0.0	Dietary and Nutritional Service Provider=0.0	Doctor of Oriental Medicine=0.0	Emergency Medical Service Provider=0.0	Homeopath=0.0	Licensed Practical Nurse=0.0	Marriage/Family Therapist=0.0	Massage Therapist=0.1	Naprapath=0.0	Naturopath=0.0	Nursing Service Related Providers=0.0	Occupational Therapist=0.0	Optician=0.0	Optometrist=0.0	Other Service Provider=0.0	Pharmacy Service Providers=0.0	Physical Therapist=0.0	Physician=0.0	Physician Assistant=0.0	Podiatrist=0.0	Psychologist=0.0	Registered Nurse=0.0	Respiratory Therapist=0.0	Social Worker=1.0	Speech Language Pathologist=0.0	Speech, Language and Hearing Service Providers=0.0
sp: Admitting Privileges=0.0	Advanced Practice Nursing Providers=0.0	Athletic Trainer=0.0	Audiologist=0.0	Behavioral Health & Social Service Providers=0.0	Board Certified Behavior Analyst=0.0	Member Of=0.0	Certified Nurse Midwife=0.0	Certified Registered Nurse Practitioner=0.0	Chiropractor=0.0	Christian Science Practitioner=0.0	Counselor=0.0	Dental Provider=0.0	Dentist=0.0	Developmental, Rehabilitative and Restorative=0.0	Dietary and Nutritional Service Provider=0.0	Doctor of Oriental Medicine=0.0	Emergency Medical Service Provider=0.0	Homeopath=0.0	Licensed Practical Nurse=0.0	Marriage/Family Therapist=0.0	Massage Therapist=0.0	Naprapath=0.0	Naturopath=0.0	Nursing Service Related Providers=0.0	Occupational Therapist=0.0	Optician=0.0	Optometrist=0.0	Other Service Provider=0.0	Pharmacy Service Providers=0.0	Physical Therapist=0.0	Physician=0.0	Physician Assistant=0.0	Podiatrist=0.0	Psychologist=0.0	Registered Nurse=0.0	Respiratory Therapist=0.1	Social Worker=0.0	Speech Language Pathologist=1.0	Speech, Language and Hearing Service Providers=0.0
sh: Admitting Privileges=0.1	Advanced Practice Nursing Providers=0.0	Athletic Trainer=0.0	Audiologist=0.1	Behavioral Health & Social Service Providers=0.0	Board Certified Behavior Analyst=0.0	Member Of=0.0	Certified Nurse Midwife=0.0	Certified Registered Nurse Practitioner=0.0	Chiropractor=0.0	Christian Science Practitioner=0.0	Counselor=0.0	Dental Provider=0.0	Dentist=0.0	Developmental, Rehabilitative and Restorative=0.0	Dietary and Nutritional Service Provider=0.0	Doctor of Oriental Medicine=0.0	Emergency Medical Service Provider=0.0	Homeopath=0.1	Licensed Practical Nurse=0.0	Marriage/Family Therapist=0.0	Massage Therapist=0.0	Naprapath=0.0	Naturopath=0.0	Nursing Service Related Providers=0.0	Occupational Therapist=0.1	Optician=0.0	Optometrist=0.0	Other Service Provider=0.0	Pharmacy Service Providers=0.0	Physical Therapist=0.0	Physician=0.0	Physician Assistant=0.1	Podiatrist=0.0	Psychologist=0.0	Registered Nurse=0.0	Respiratory Therapist=0.0	Social Worker=0.0	Speech Language Pathologist=0.0	Speech, Language and Hearing Service Providers=1.0